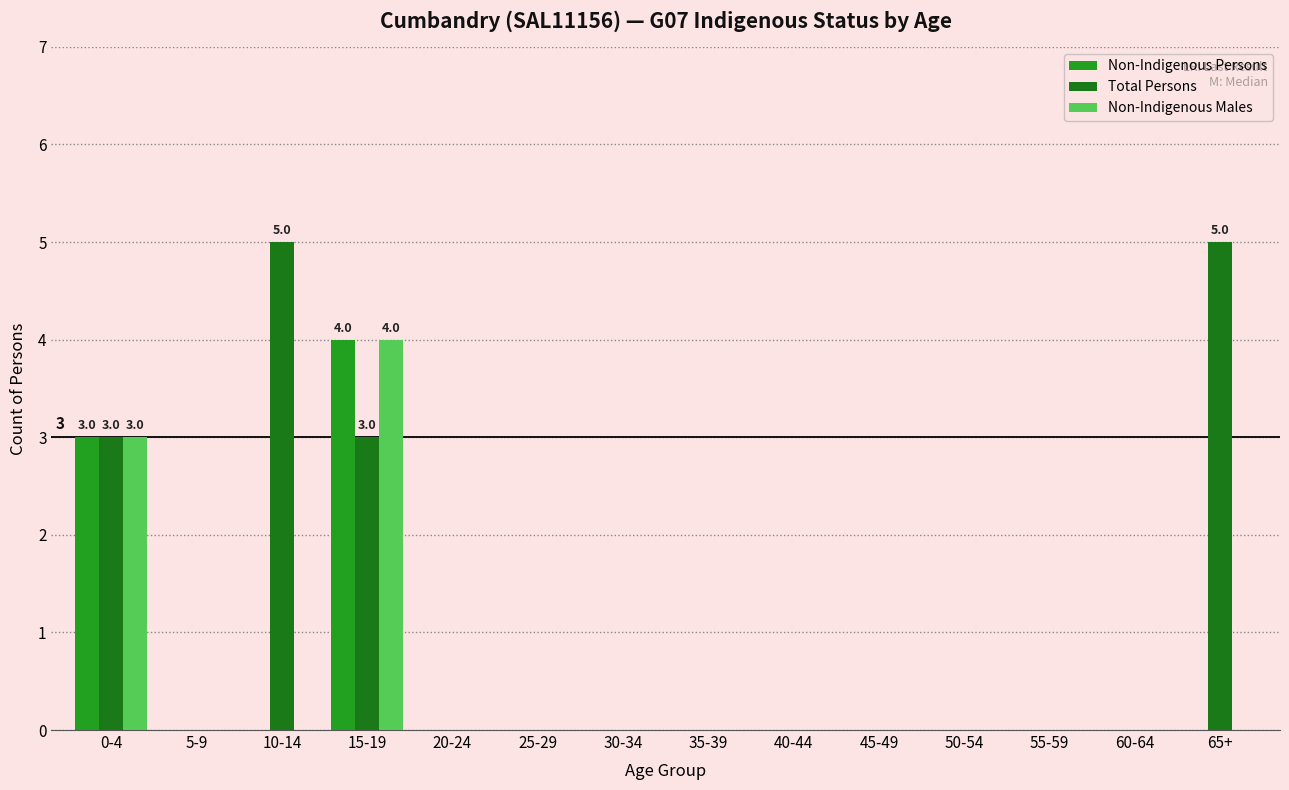

Reading left to right, extract all data points from this chart.

Non-Indigenous Persons: 3	0	0	4	0	0	0	0	0	0	0	0	0	0
Total Persons: 3	0	5	3	0	0	0	0	0	0	0	0	0	5
Non-Indigenous Males: 3	0	0	4	0	0	0	0	0	0	0	0	0	0